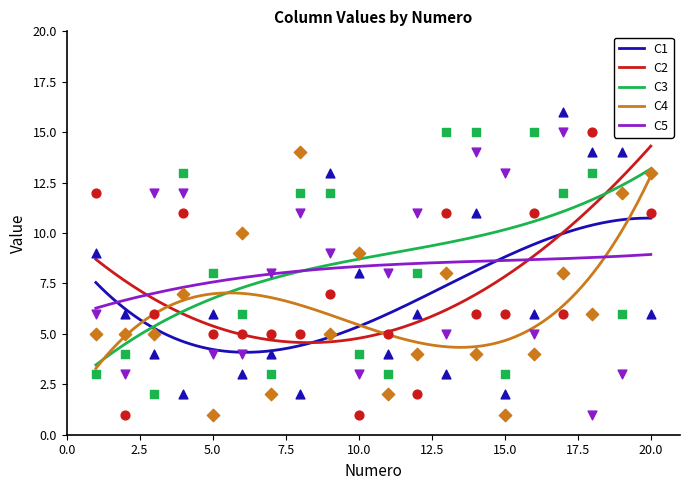

Which series reaches the minimum Y coordinate?

C2